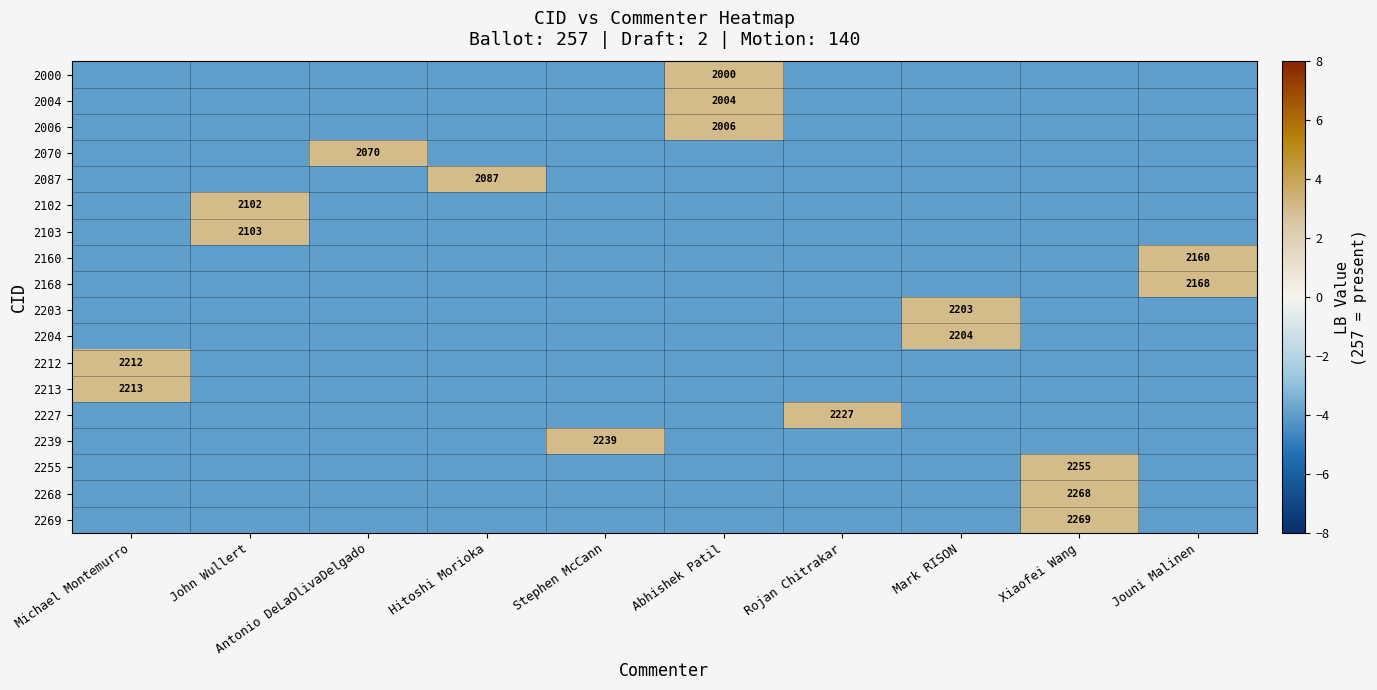

Is it true that 2213 equals 2213 at Michael Montemurro?

True